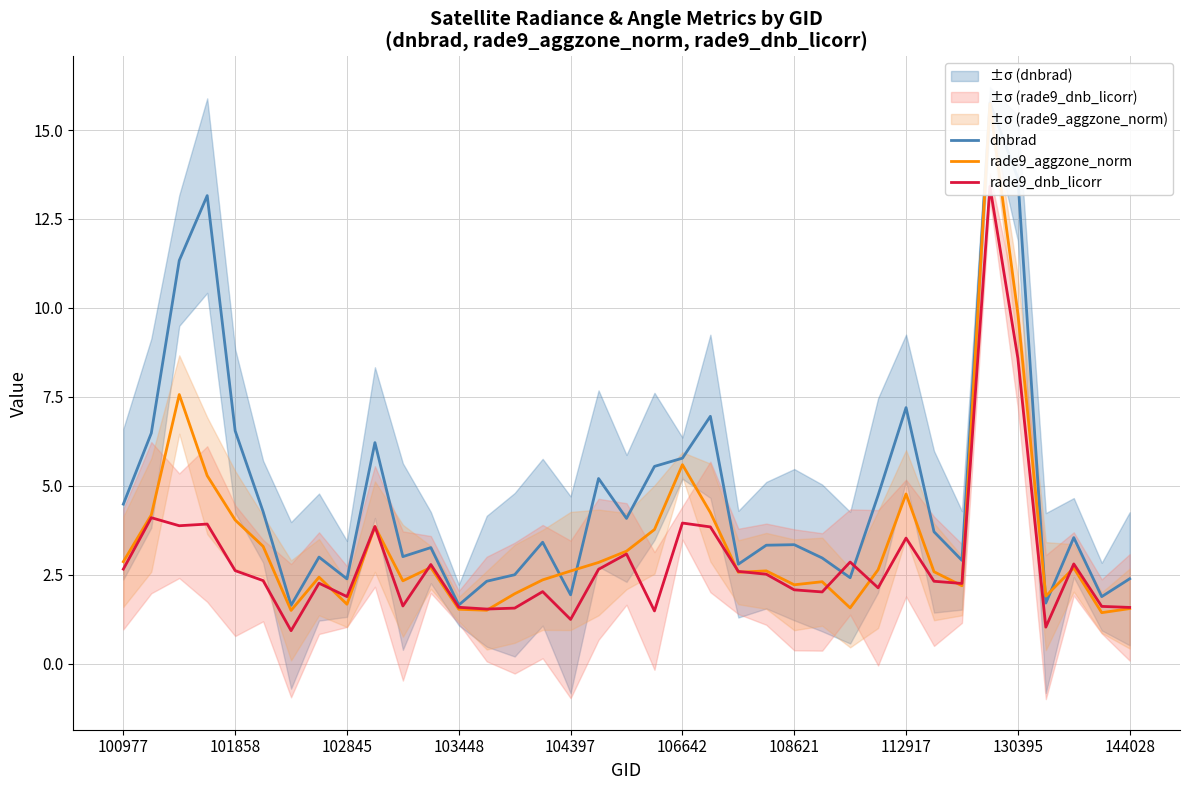

Which series has the largest range (max minus min)?

rade9_aggzone_norm